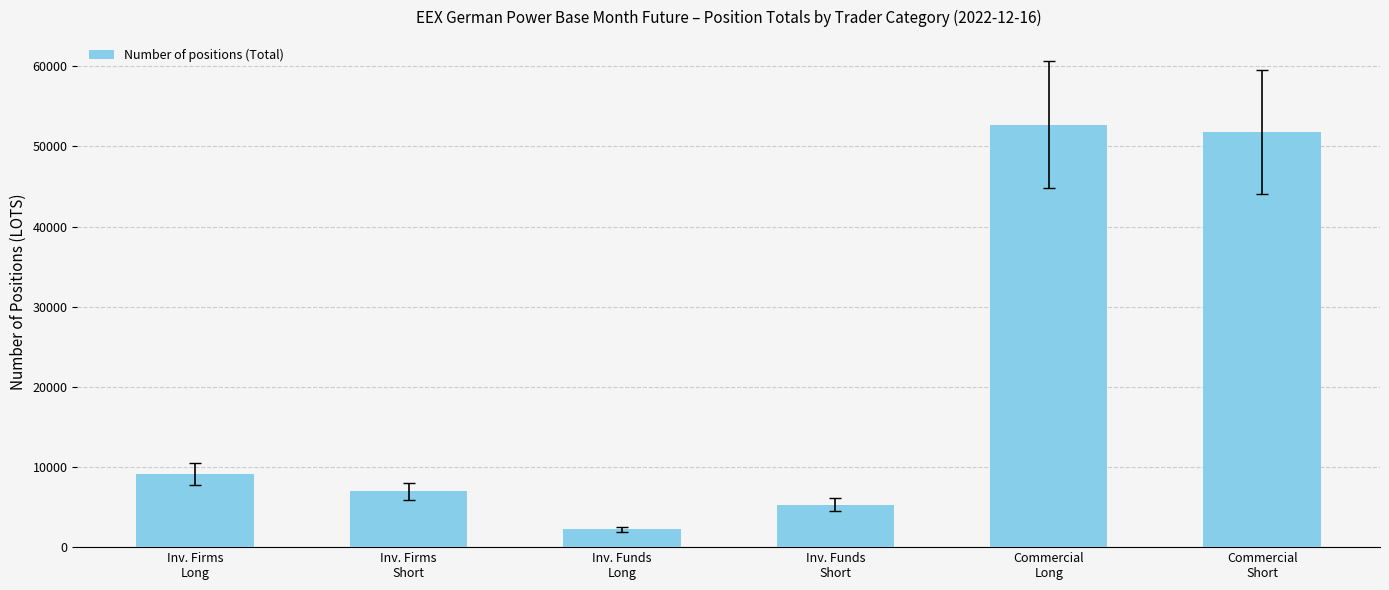

What is the smallest value displayed?

2214.4